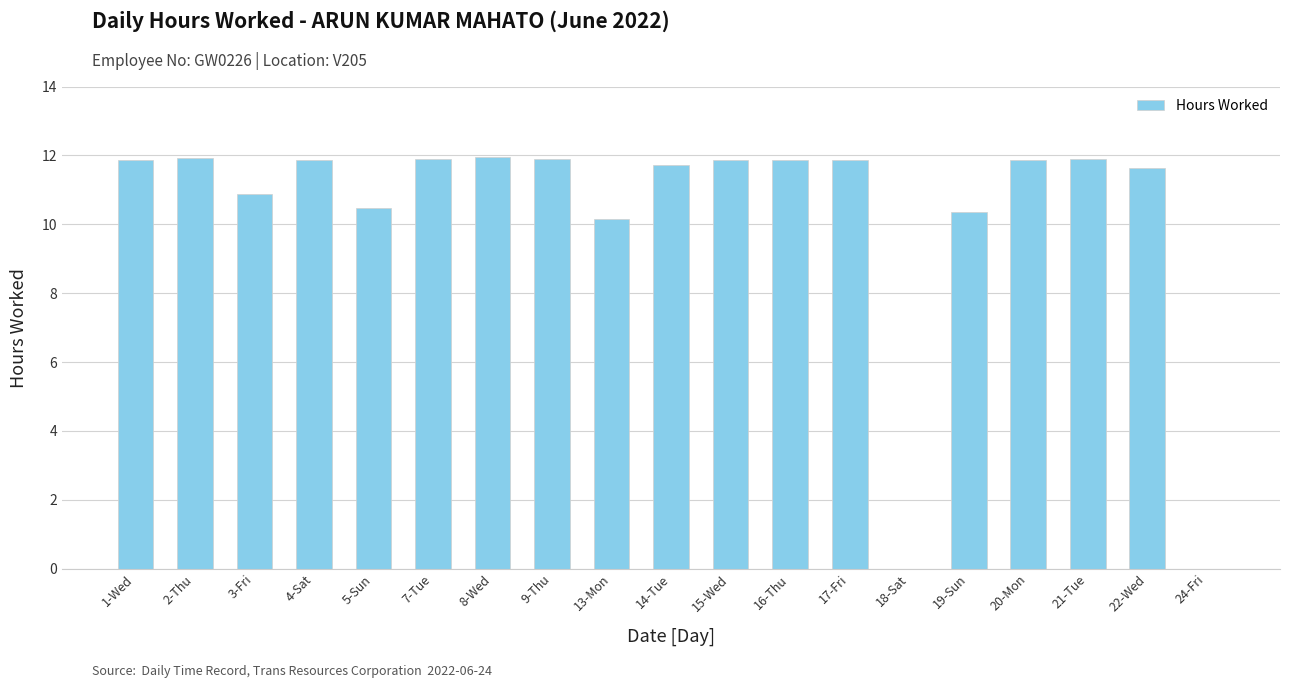

What is the maximum value shown in the chart?

12.0